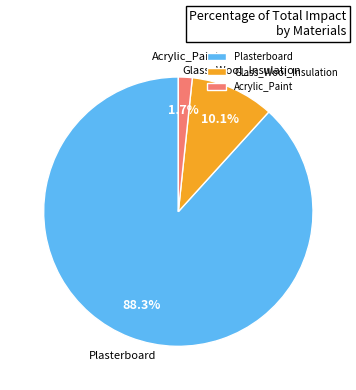

What is the majority slice?

Plasterboard